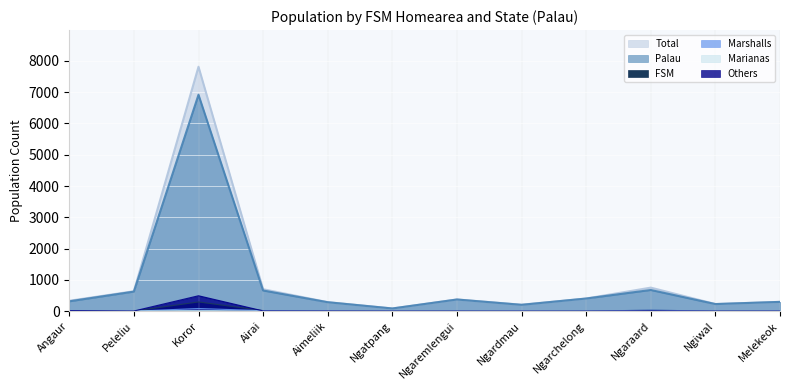

How many lines are shown in the chart?

6